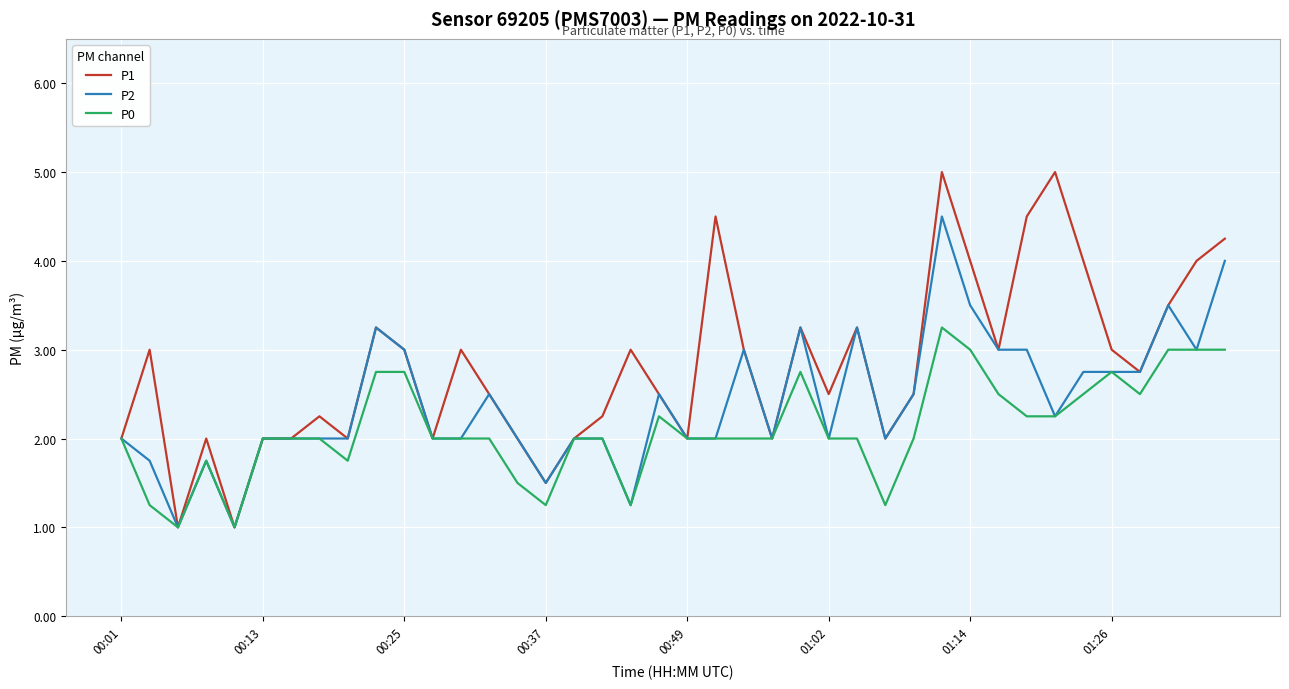

Which series has the largest total across all categories?

P1